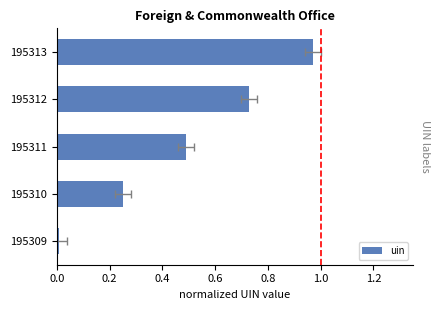

Which has a higher value, 195311 or 195312?

195312